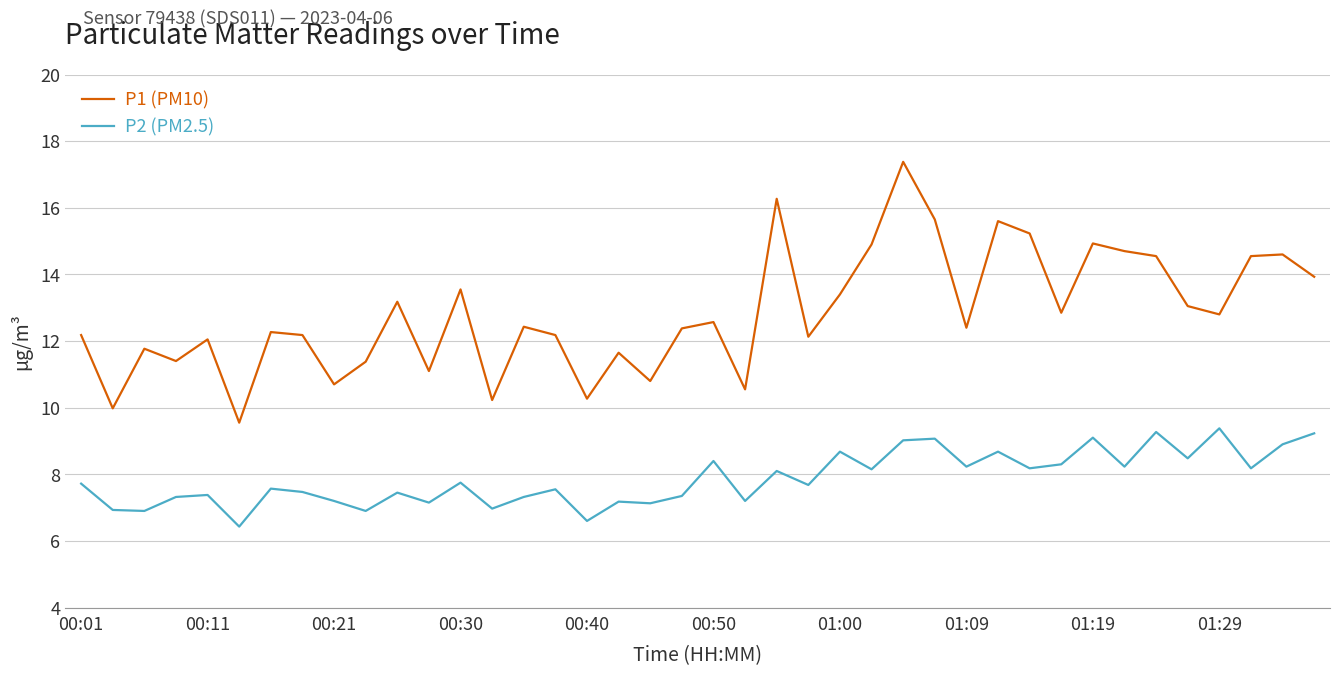

True or false: P1 (PM10) and P2 (PM2.5) intersect in this chart.

False